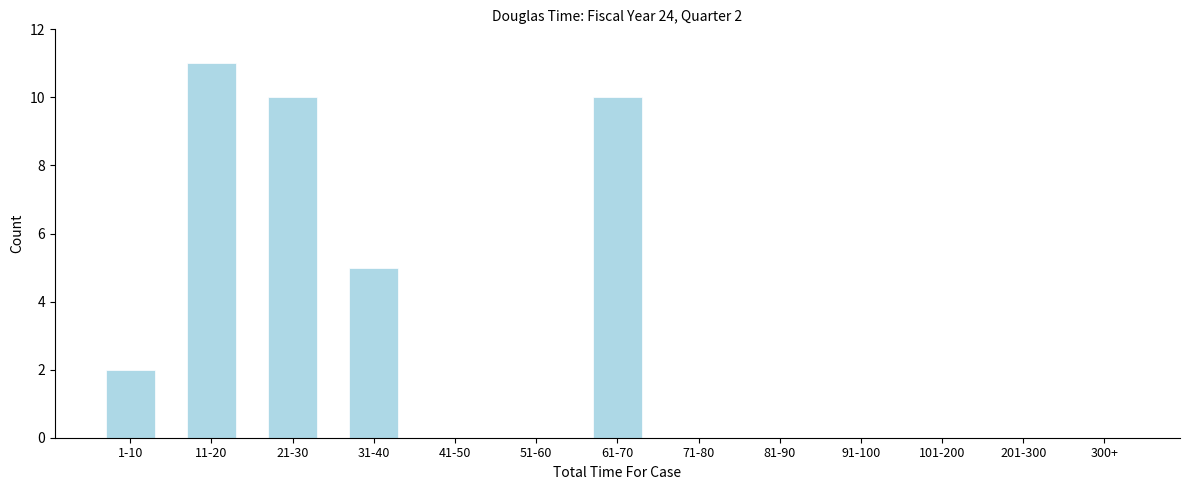

Reading left to right, what are all the values shown in this chart?

1-10=2	11-20=11	21-30=10	31-40=5	41-50=0	51-60=0	61-70=10	71-80=0	81-90=0	91-100=0	101-200=0	201-300=0	300+=0